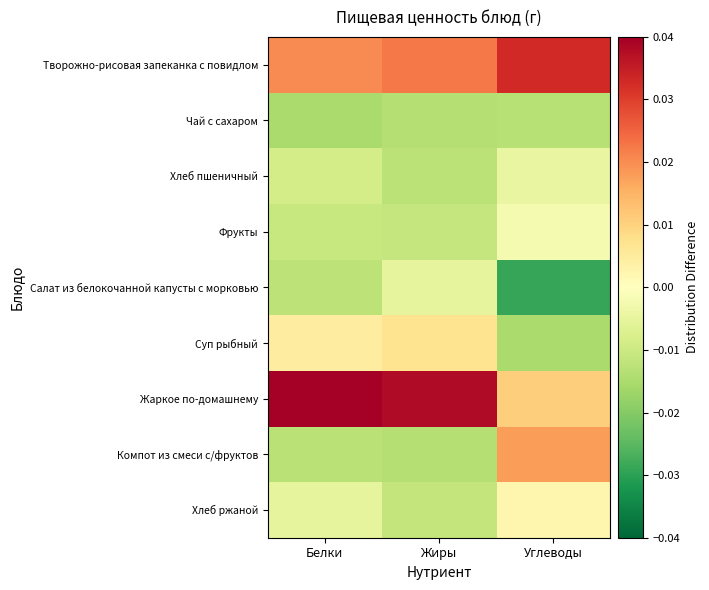

List the series in order of their peak value, highest first.

Жаркое по-домашнему, Творожно-рисовая запеканка с повидлом, Компот из смеси с/фруктов, Суп рыбный, Хлеб ржаной, Фрукты, Хлеб пшеничный, Салат из белокочанной капусты с морковью, Чай с сахаром